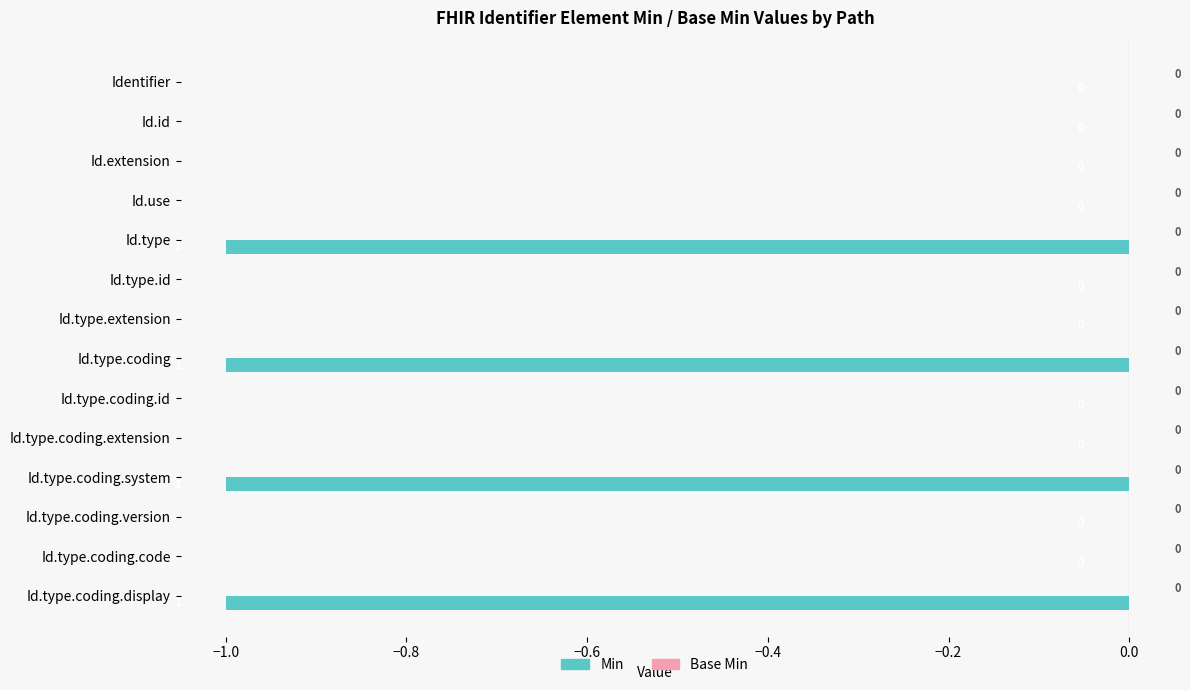

Count the number of categories in the chart.

14